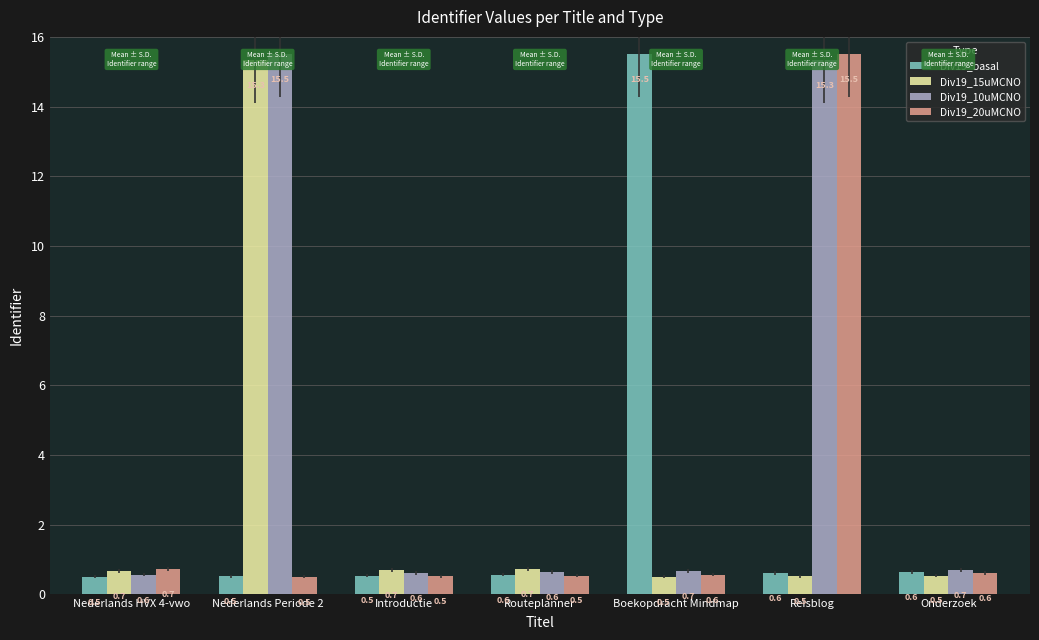

What is the average value of the Div19_20uMCNO series?

2.7